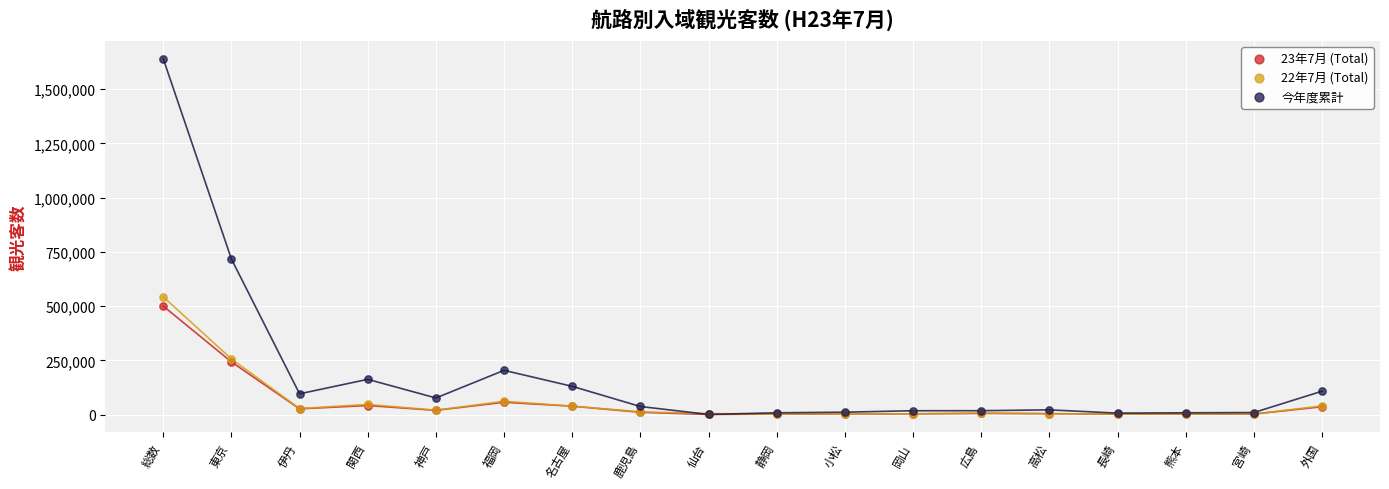

Which series has the largest Y range (max minus min)?

今年度累計